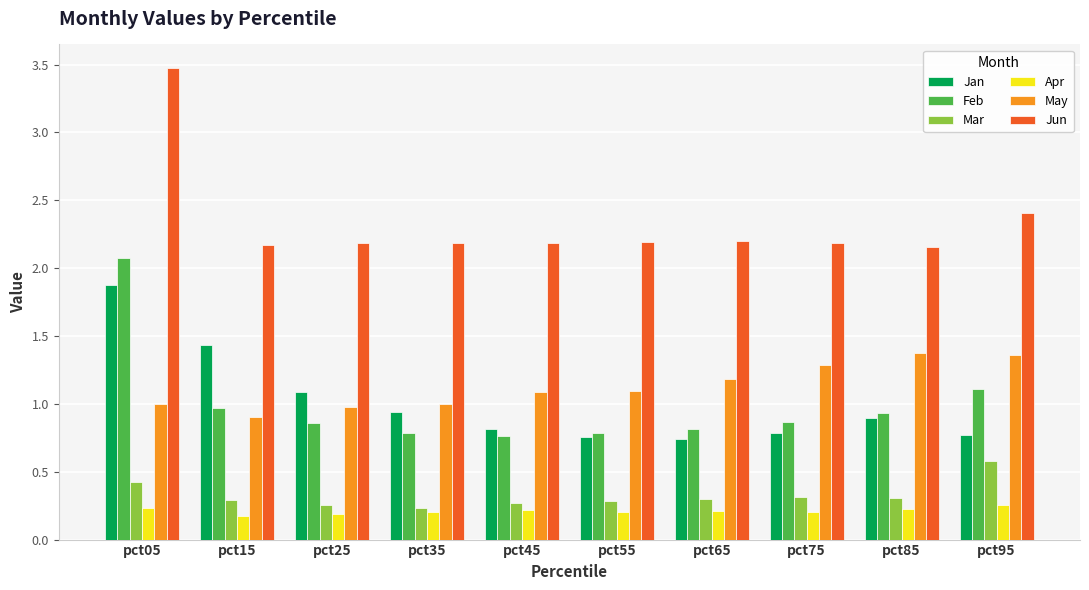

What are all the series names shown in the legend?

Jan, Feb, Mar, Apr, May, Jun